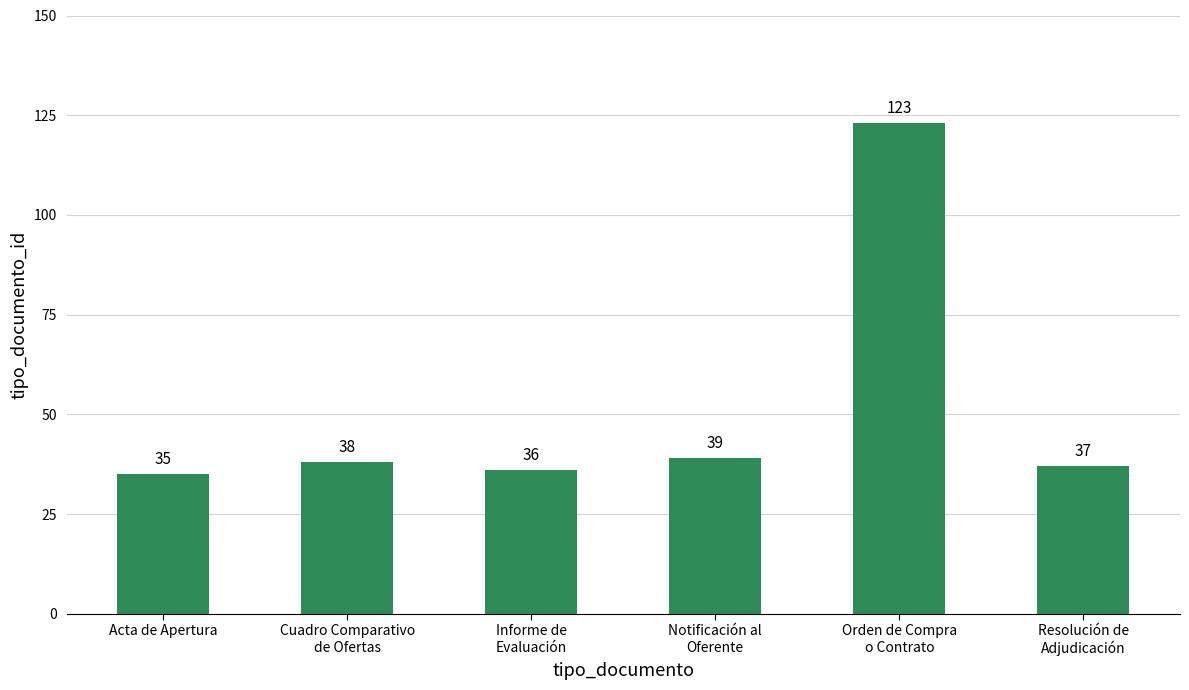

Reading left to right, transcribe all the data shown in this chart.

35	38	36	39	123	37